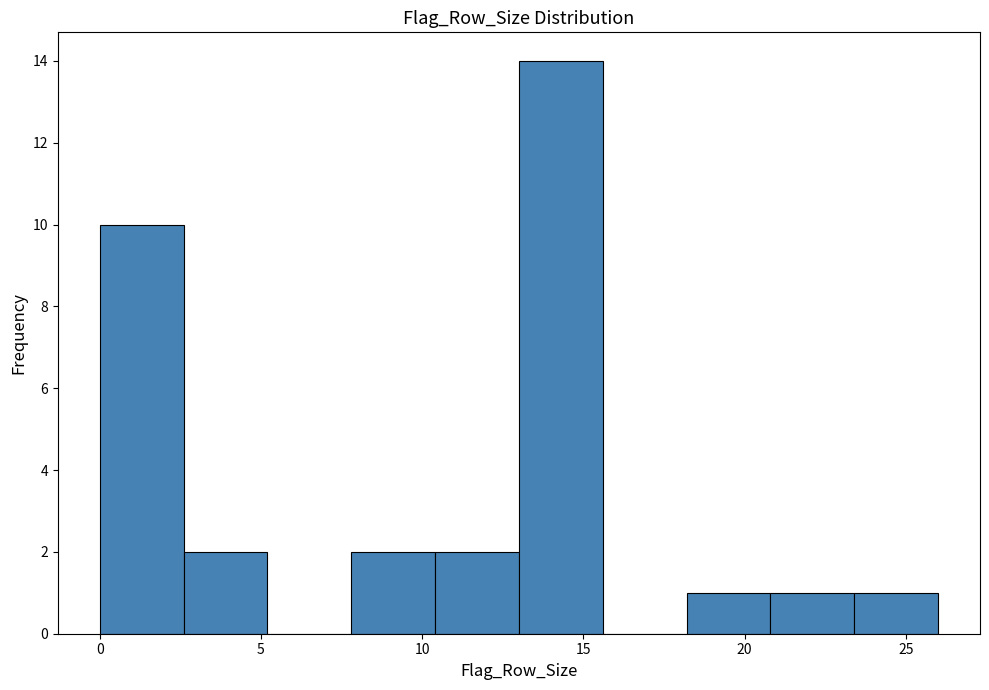

What is the height of the bar covering 13.0 to 15.6 on the x-axis? Neither the bar edges nor the heights are printed on the chart, so give them approximately, as read against the axes.

14